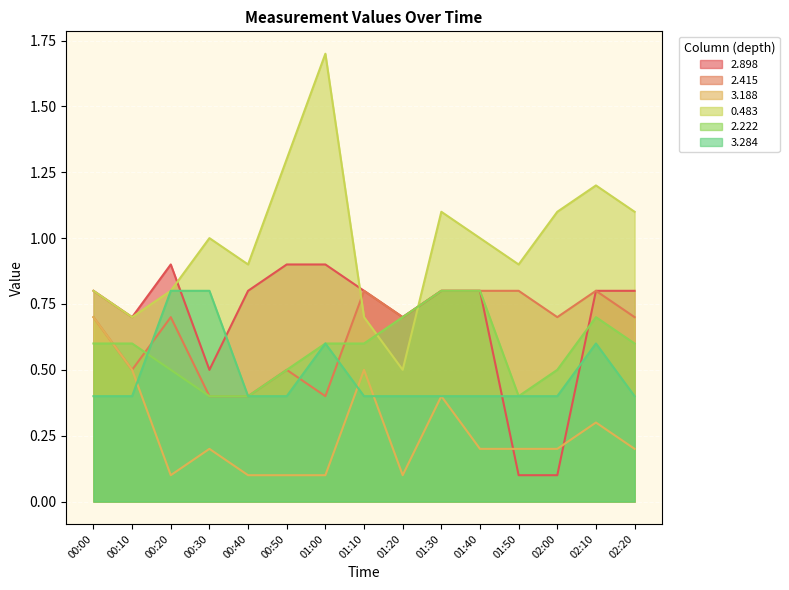

In 2.222, how many points are lower than both neighbors (excluding endpoints)?

1